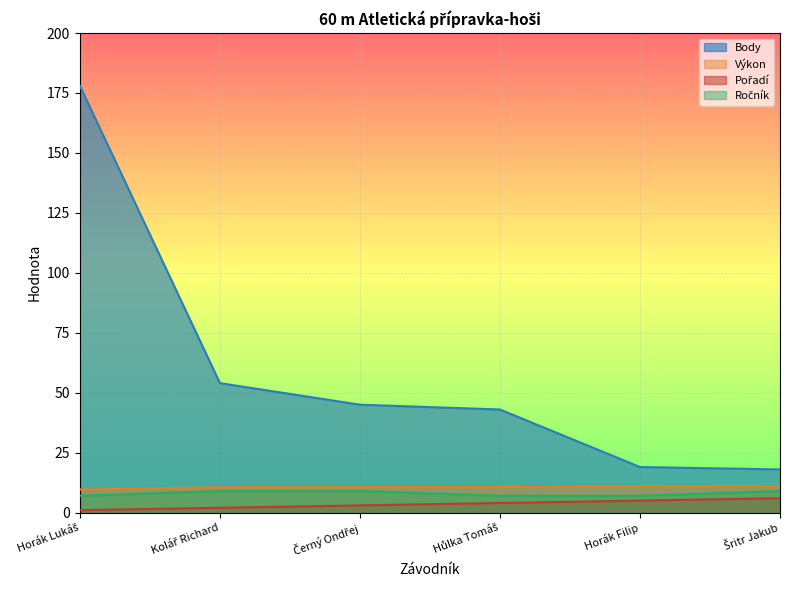

True or false: Výkon and Pořadí cross at least once.

False